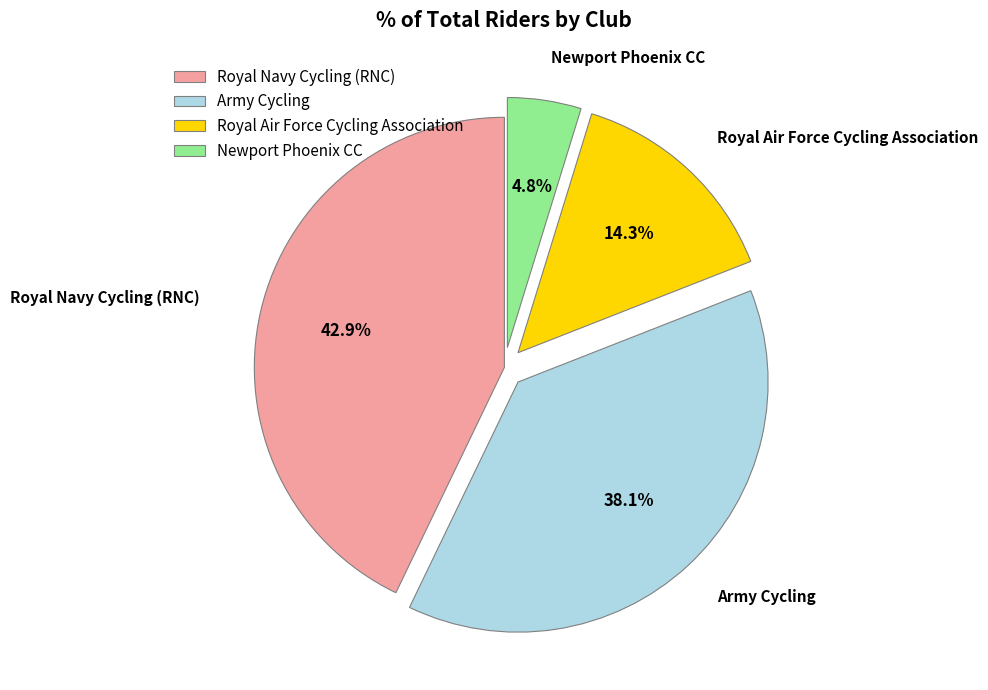

What portion of the pie excludes Royal Navy Cycling (RNC)?

57.1%